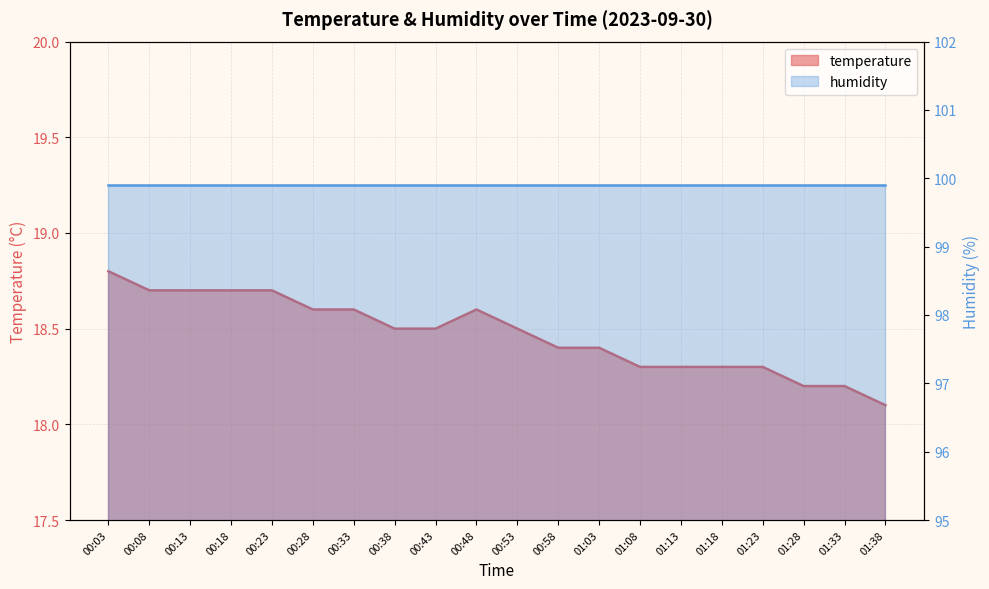

How many points are higher than both their immediate neighbors (excluding endpoints)?

1